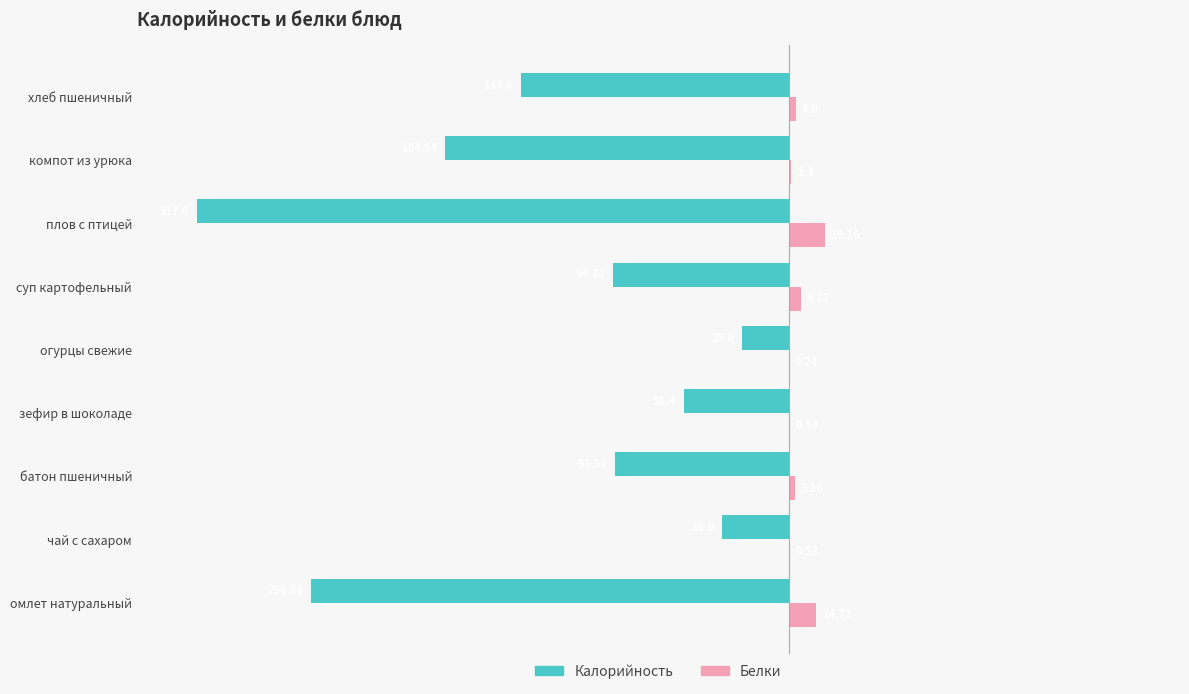

Which category has the highest value across all series?

плов с птицей